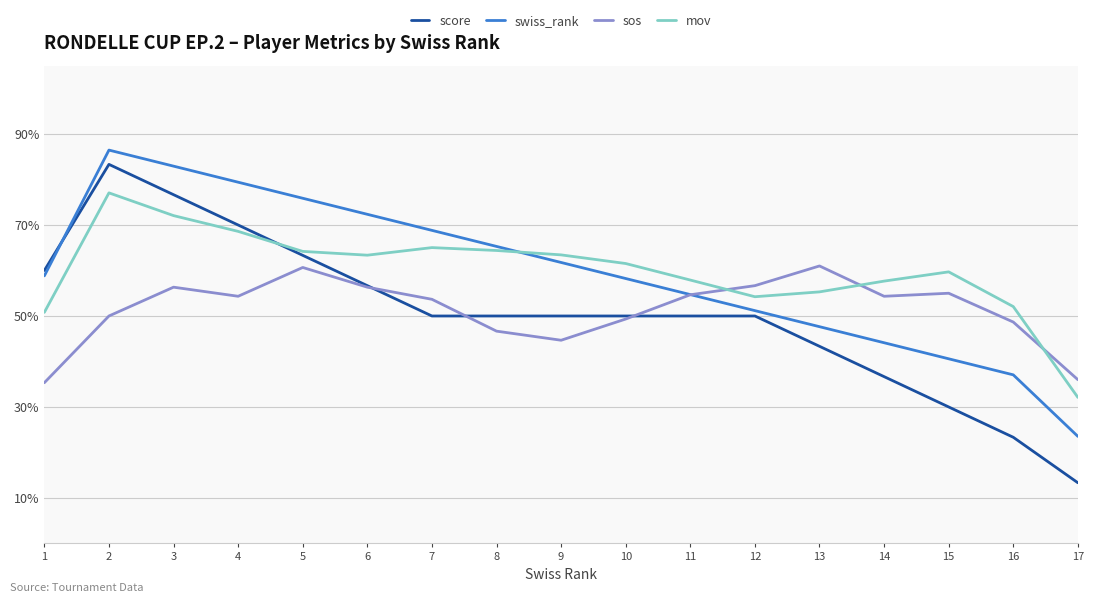

True or false: sos has more than 2 interior local peaks.

True